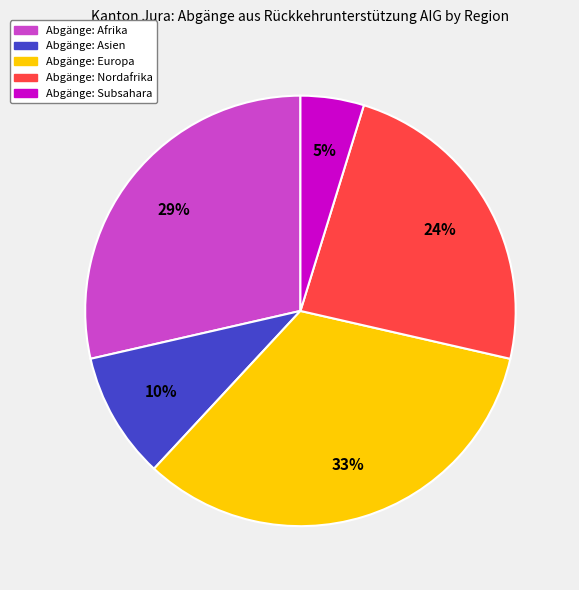

To the nearest percent, what is the average slice percentage?

20%